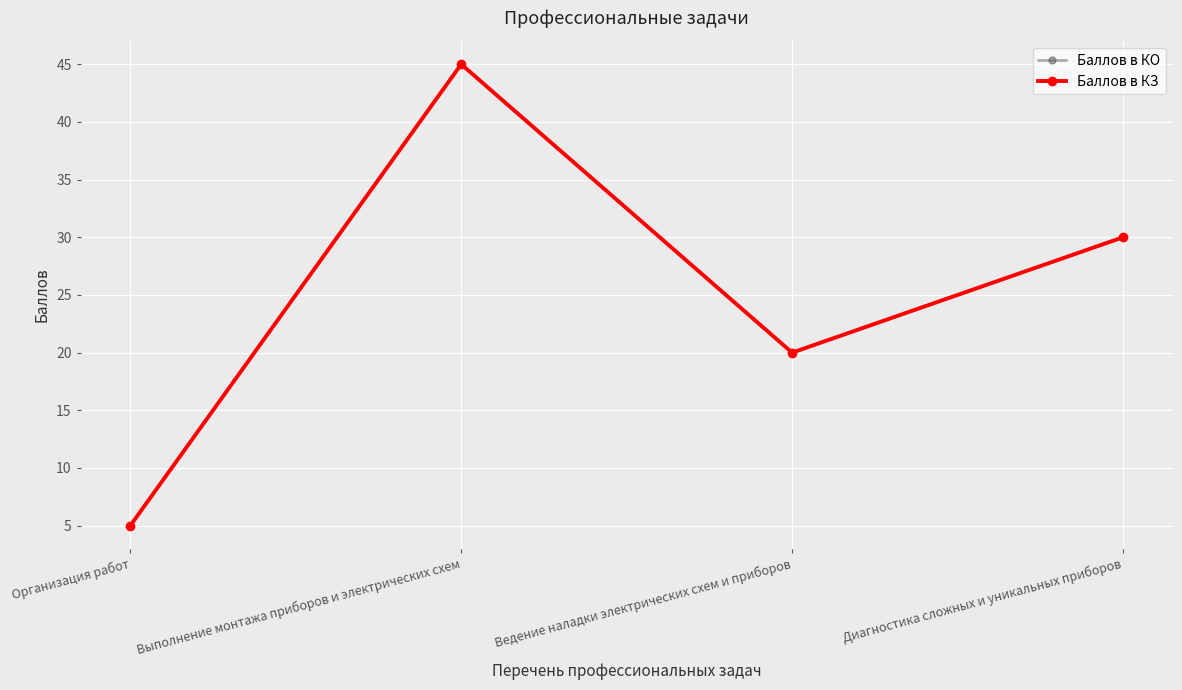

How many values in the Баллов в КО series exceed 30?

1